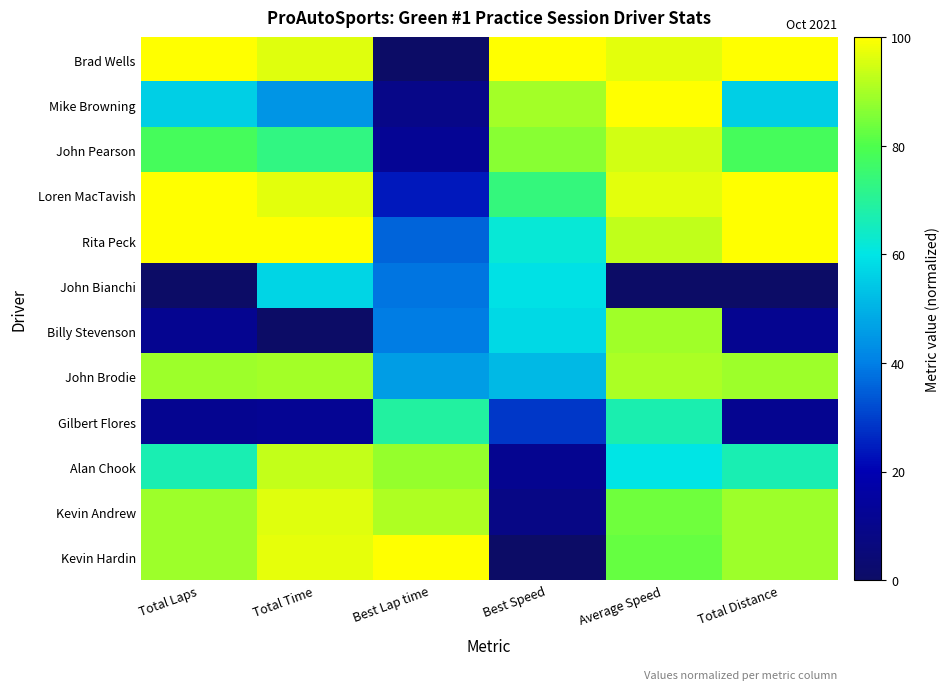

Rank the series by their maximum value, from lowest to highest.

John Bianchi, Gilbert Flores, Billy Stevenson, John Brodie, Alan Chook, John Pearson, Kevin Andrew, Brad Wells, Mike Browning, Loren MacTavish, Rita Peck, Kevin Hardin